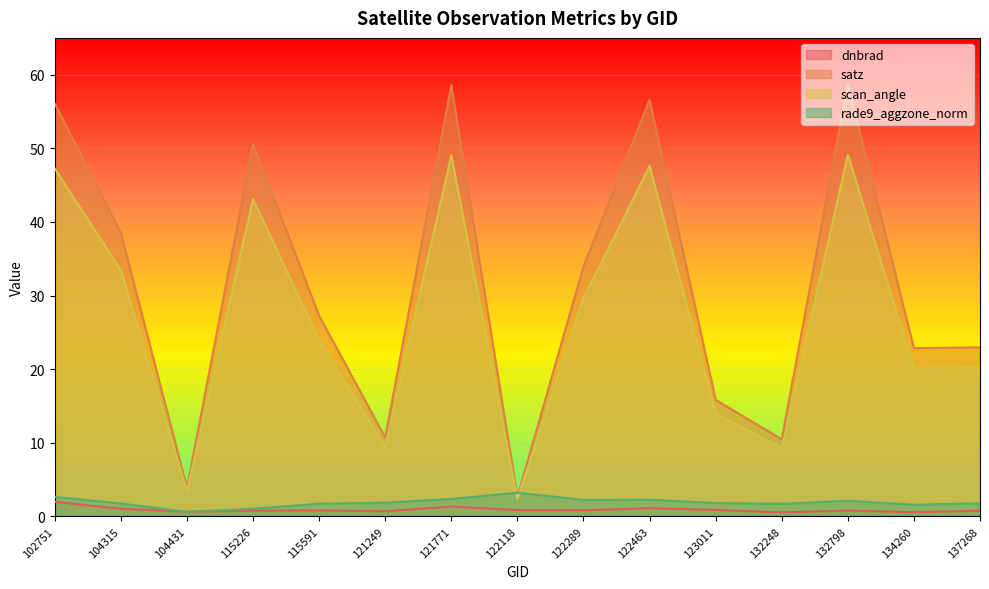

At which category does the chart reach its peak across all series?

132798